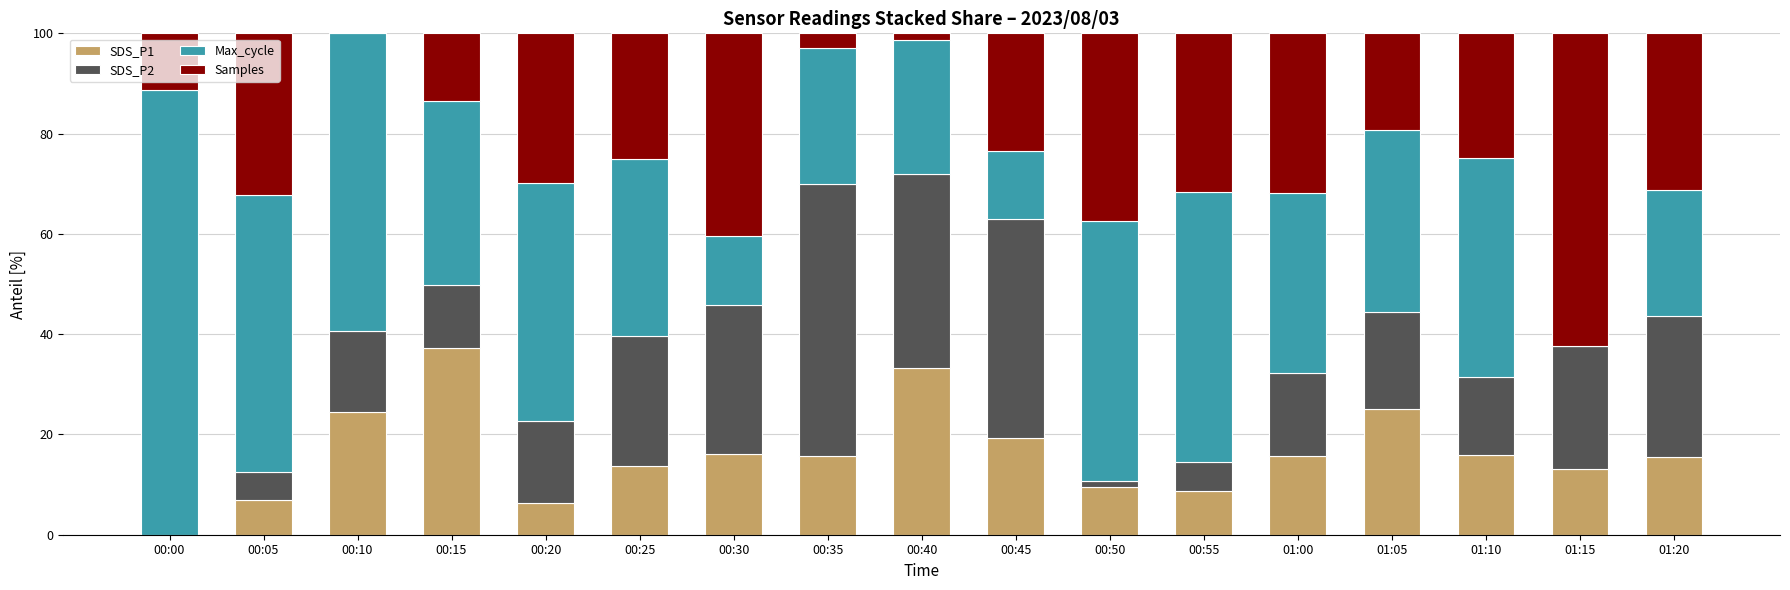

What is the total value across all series at 00:15?

100.0